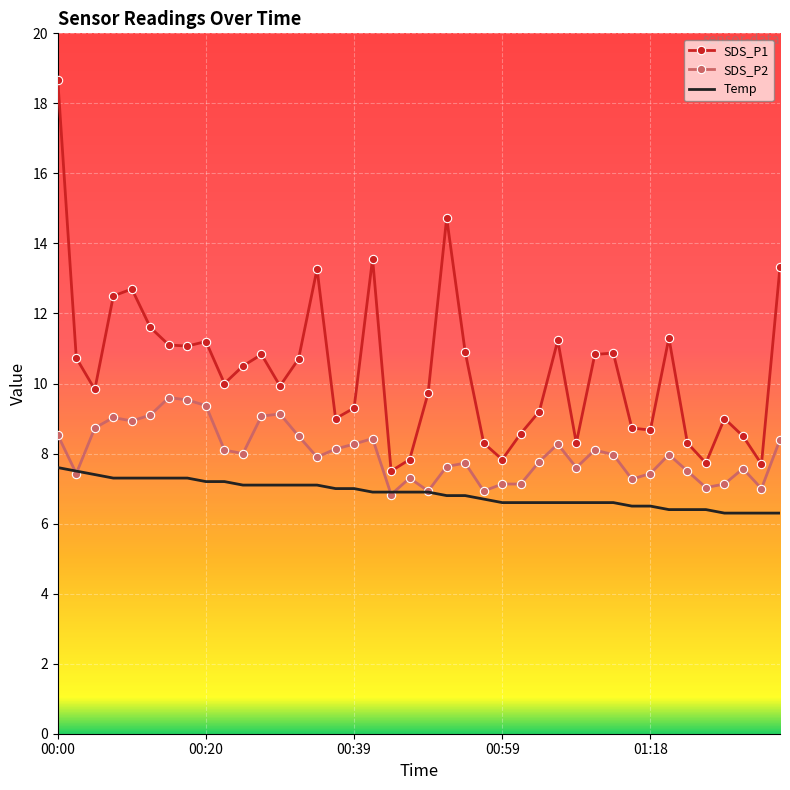

What is the difference between the maximum and minimum values in the Temp series?

1.3